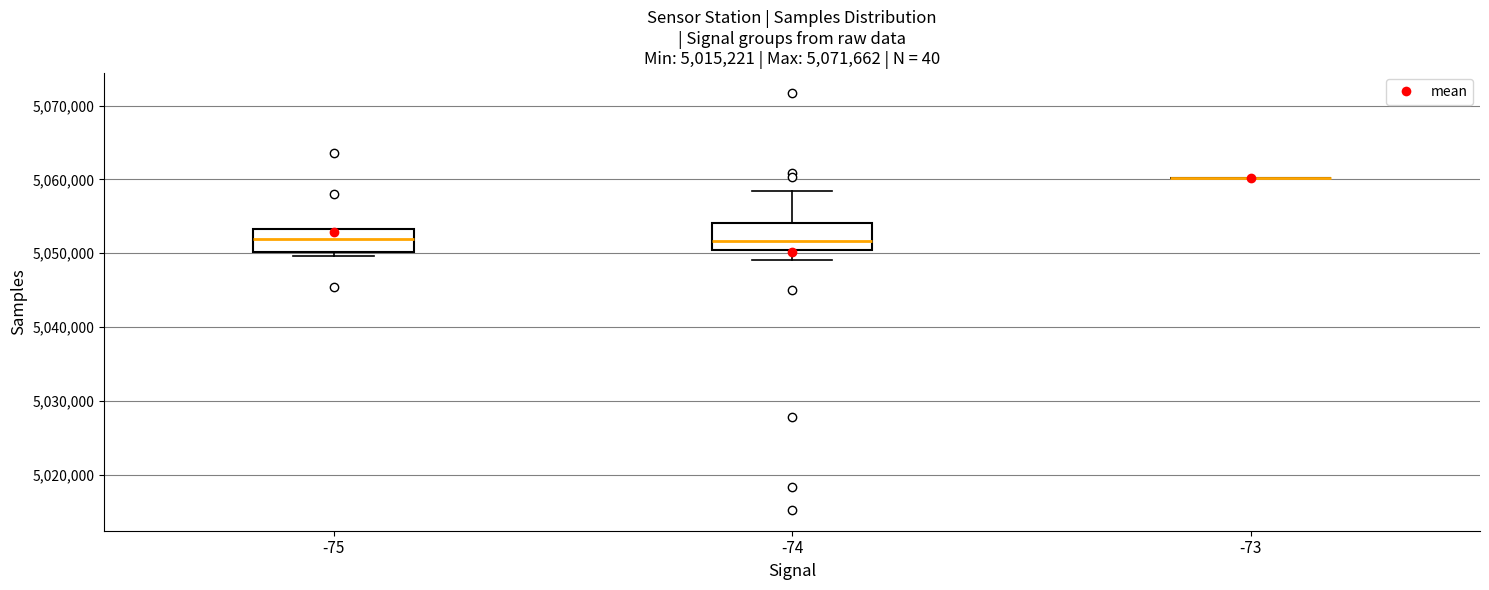

Reading left to right, transcribe this box plot: for each box, give where its median line is, the range the box spans, and where its two whiskers end, as read against the y-axis. The values are not printed on the chart, so give them approximately, as read against the axis.

-75: median 5052000, box 5050000 to 5053000, whiskers 5050000 (just below the box's lower edge) to 5053000
-74: median 5052000, box 5050000 to 5054000, whiskers 5049000 to 5058000
-73: box collapsed to a line at 5060000, whiskers 5060000 to 5060000